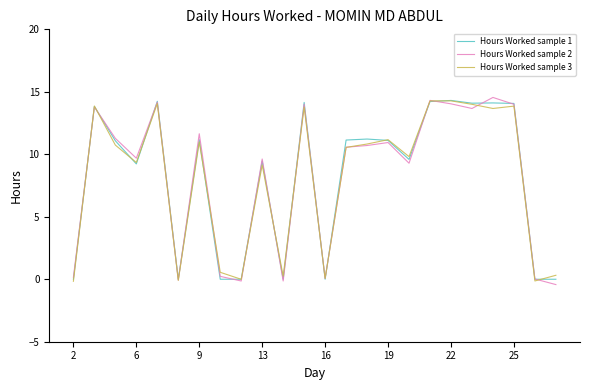

What is the maximum value for Hours Worked sample 1?

14.3